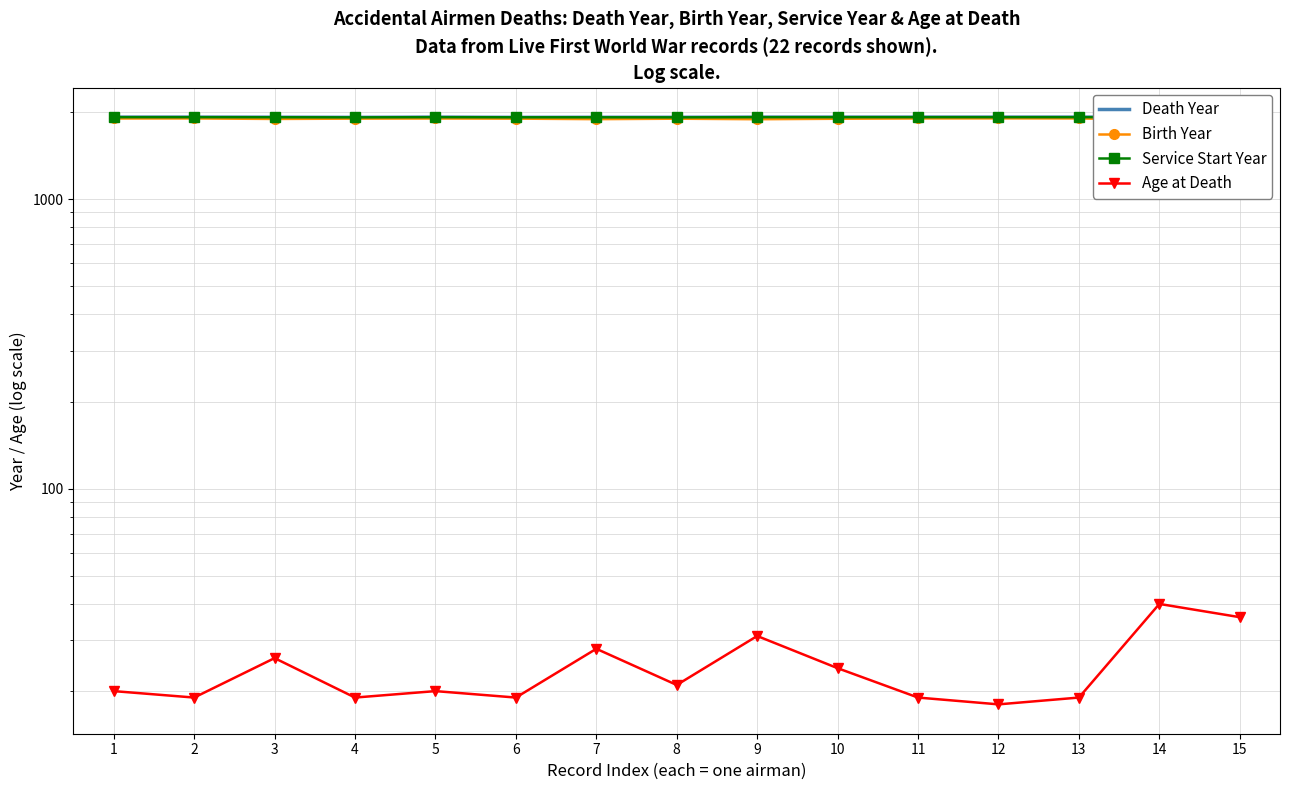

What value does the Birth Year series have at 15?

1882